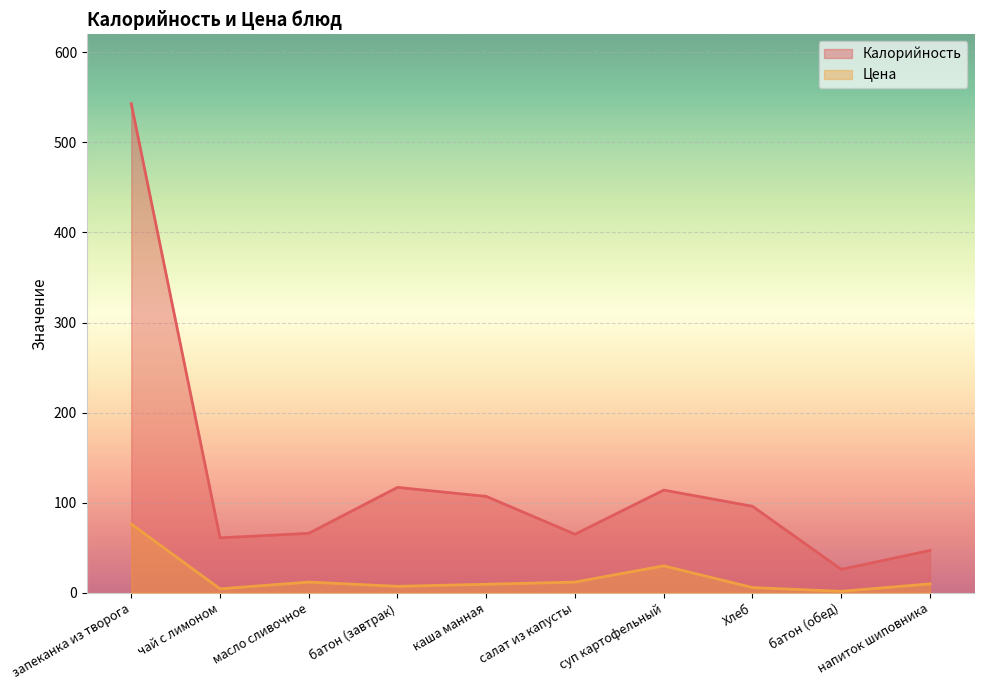

Which category has the lowest value in the Калорийность series?

батон (обед)